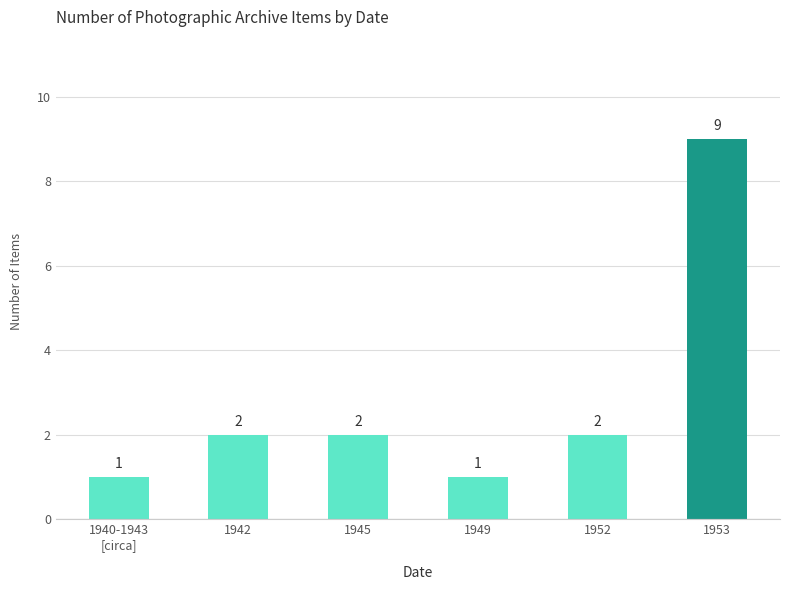

Count the values in the range 1 to 2.

5